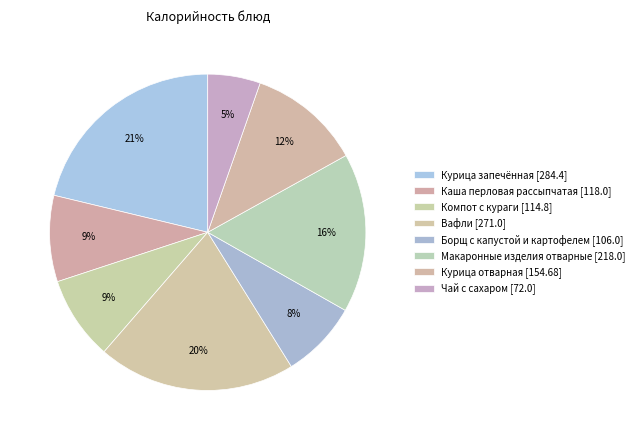

How many segments does this pie chart have?

8